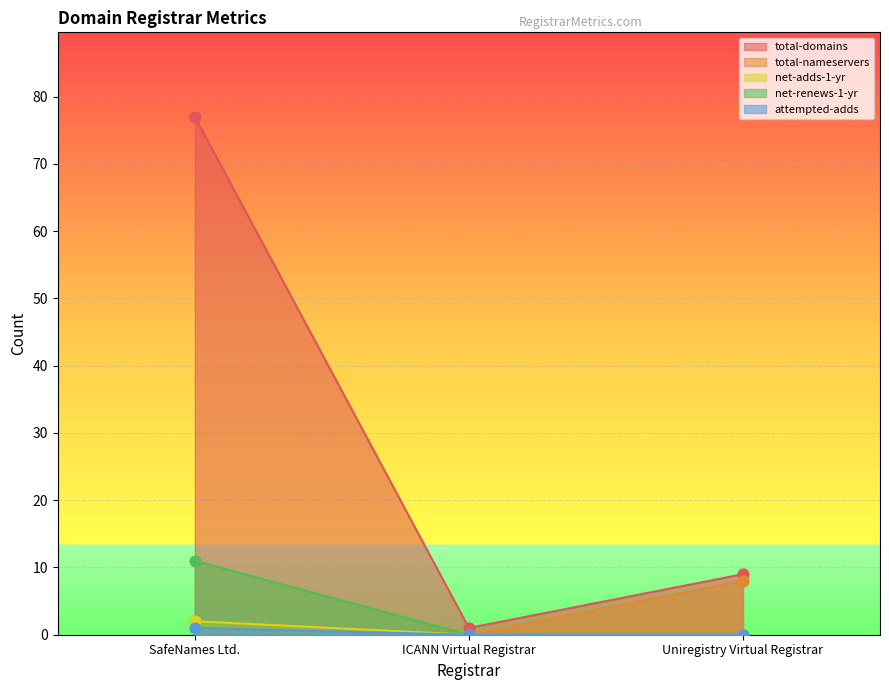

Which series contains the highest Y value?

total-domains